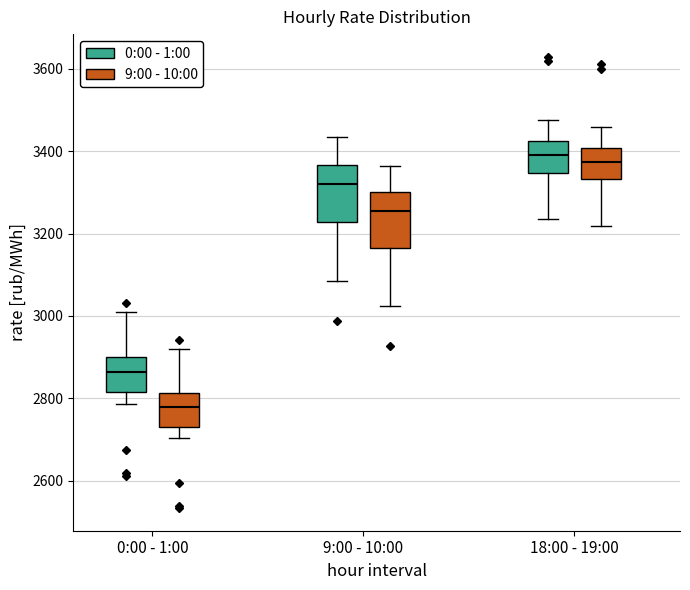

Reading left to right, read every box against the y-axis: the position of its median line, the range the box covers, and the ends of its whiskers. The values are not printed on the chart, so give them approximately, as read against the axis.

0:00 - 1:00 (0:00 - 1:00): median 2860, box 2820 to 2900, whiskers 2780 to 3000
0:00 - 1:00 (9:00 - 10:00): median 2780, box 2740 to 2820, whiskers 2700 to 2920
9:00 - 10:00 (0:00 - 1:00): median 3320, box 3220 to 3360, whiskers 3080 to 3440
9:00 - 10:00 (9:00 - 10:00): median 3260, box 3160 to 3300, whiskers 3020 to 3360
18:00 - 19:00 (0:00 - 1:00): median 3400, box 3340 to 3420, whiskers 3240 to 3480
18:00 - 19:00 (9:00 - 10:00): median 3380, box 3340 to 3400, whiskers 3220 to 3460